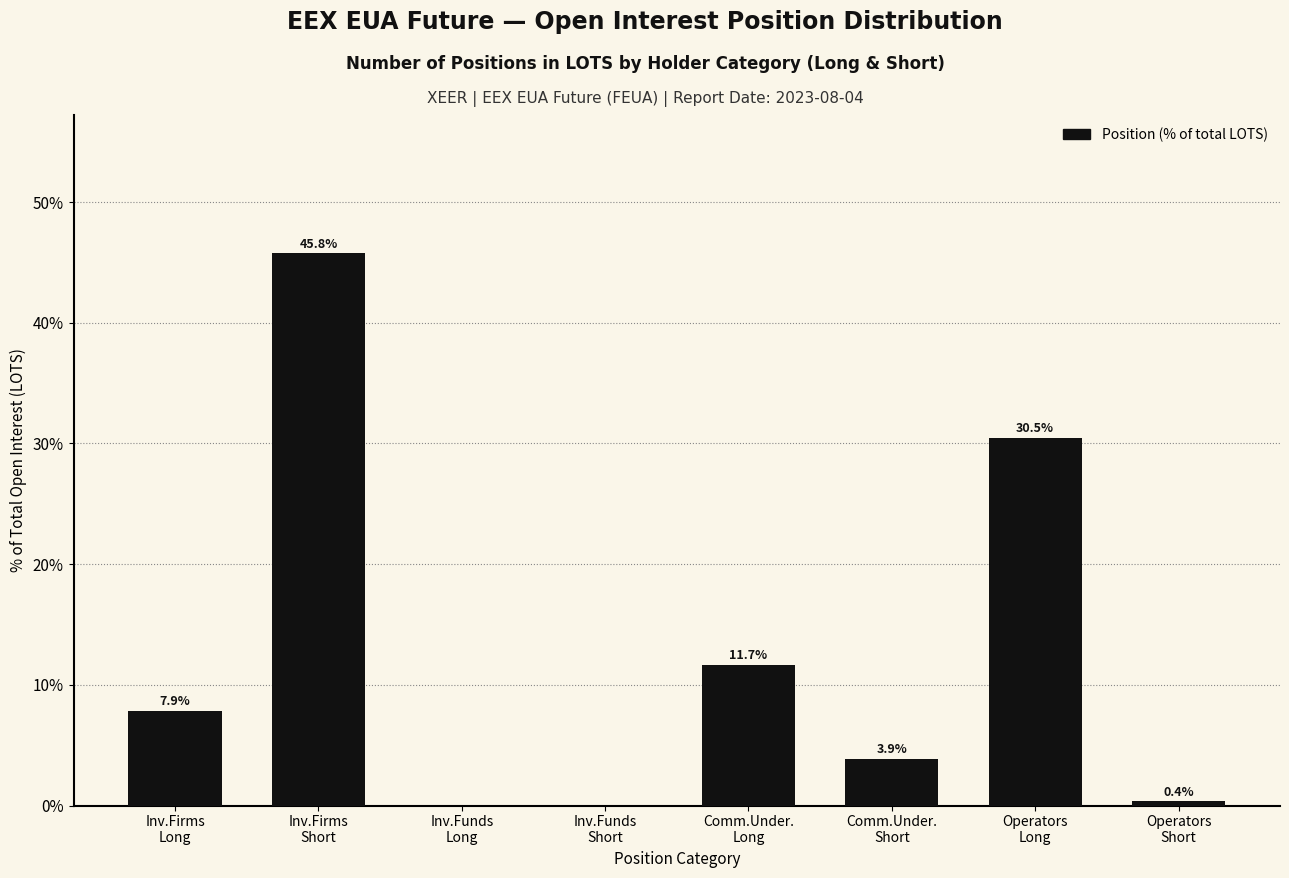

What is the greatest value displayed?

45.8